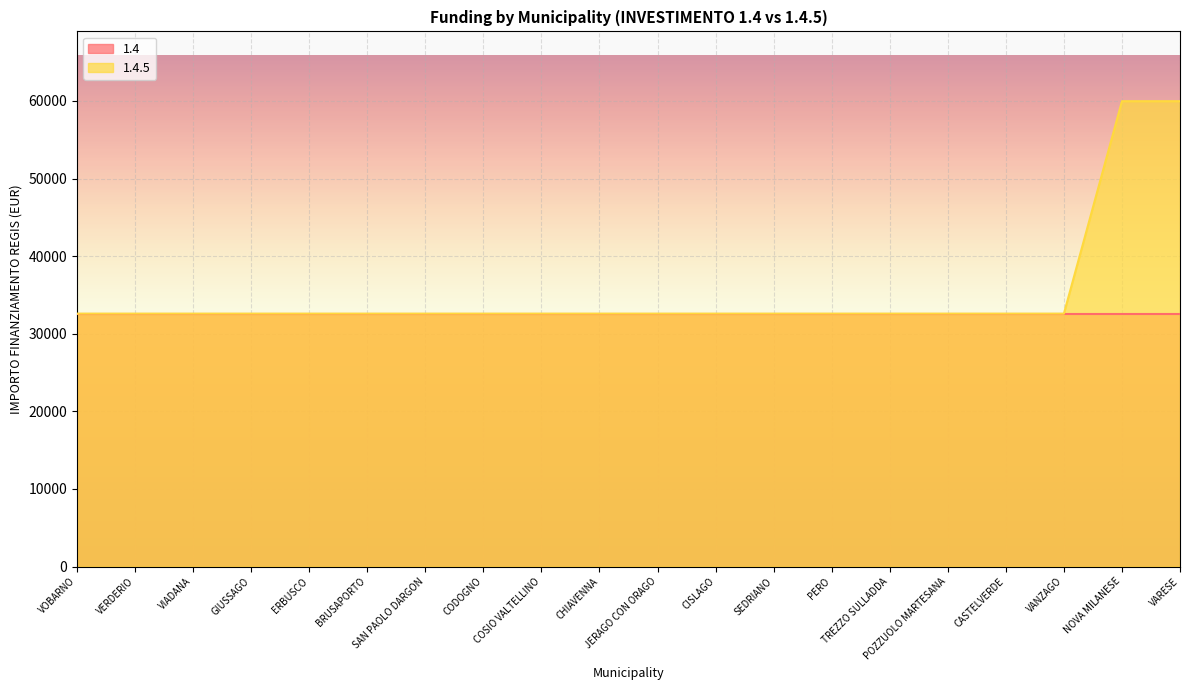

List the labels in order of value, smallest first.

VOBARNO, VERDERIO, VIADANA, GIUSSAGO, ERBUSCO, BRUSAPORTO, SAN PAOLO DARGON, CODOGNO, COSIO VALTELLINO, CHIAVENNA, JERAGO CON ORAGO, CISLAGO, SEDRIANO, PERO, TREZZO SULLADDA, POZZUOLO MARTESANA, CASTELVERDE, VANZAGO, NOVA MILANESE, VARESE